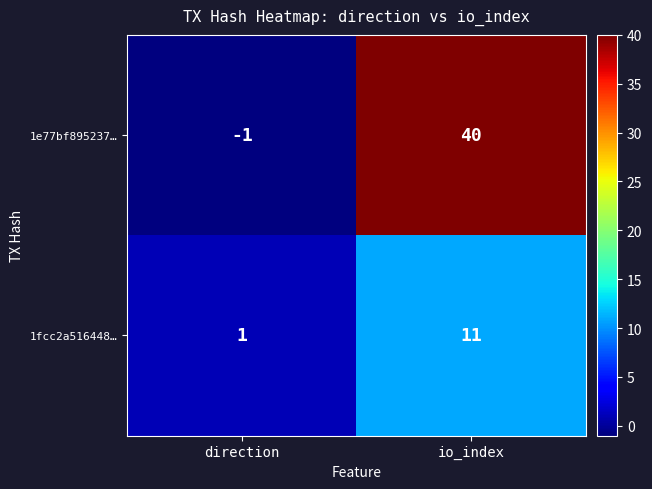

Is it true that 1fcc2a516448… equals 11 at io_index?

True